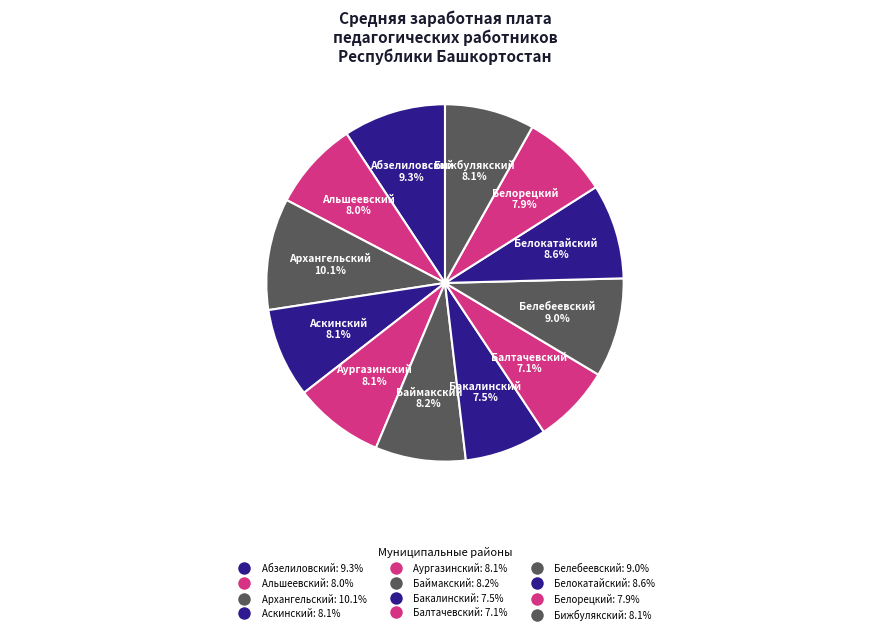

To the nearest percent, what is the average slice percentage?

8%